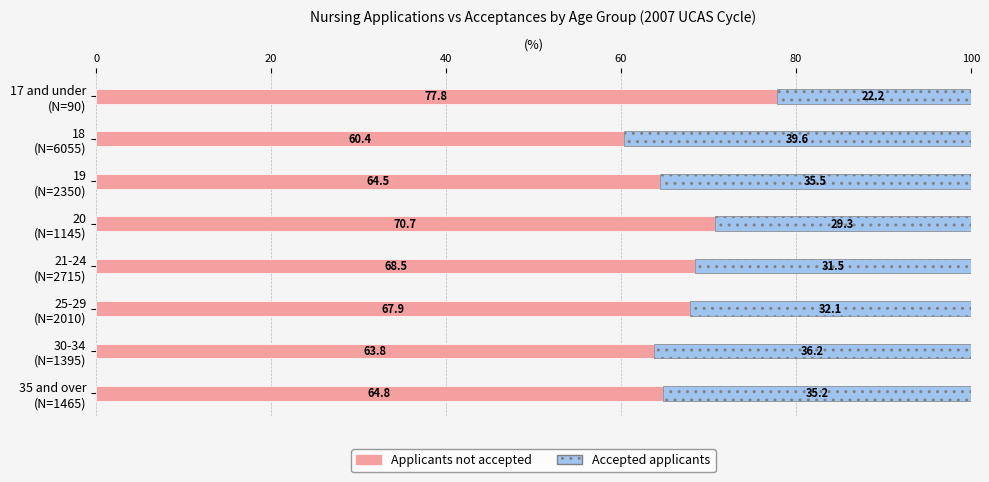

What is the average value of the Applicants not accepted series?

67.3